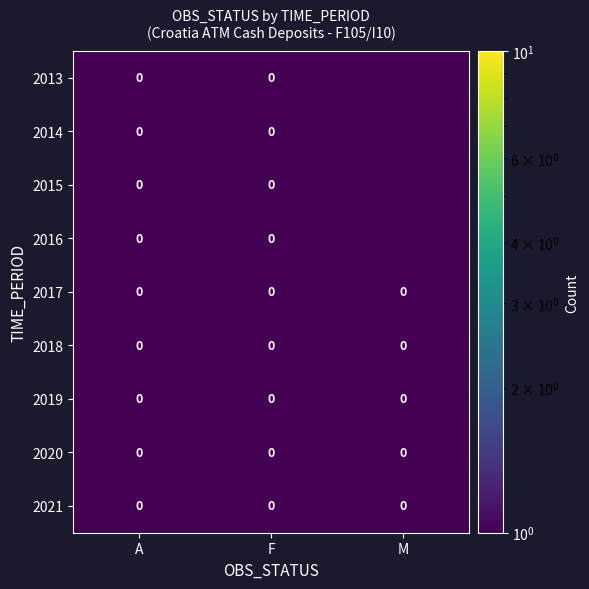

Is it true that 2021 equals 0 at F?

True